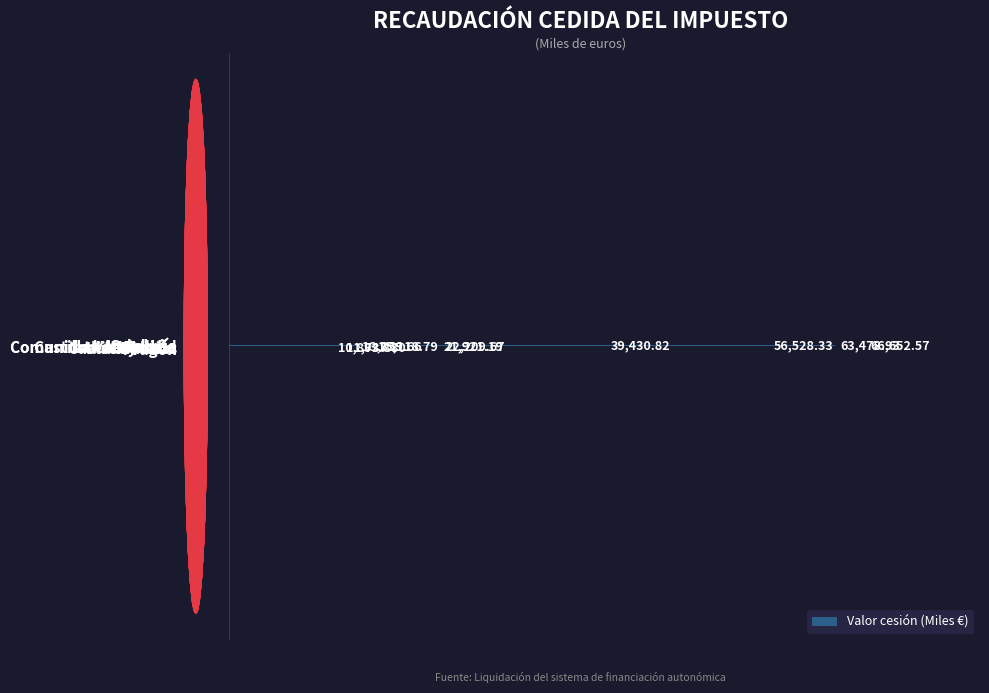

What is the sum of all values?

321331.6